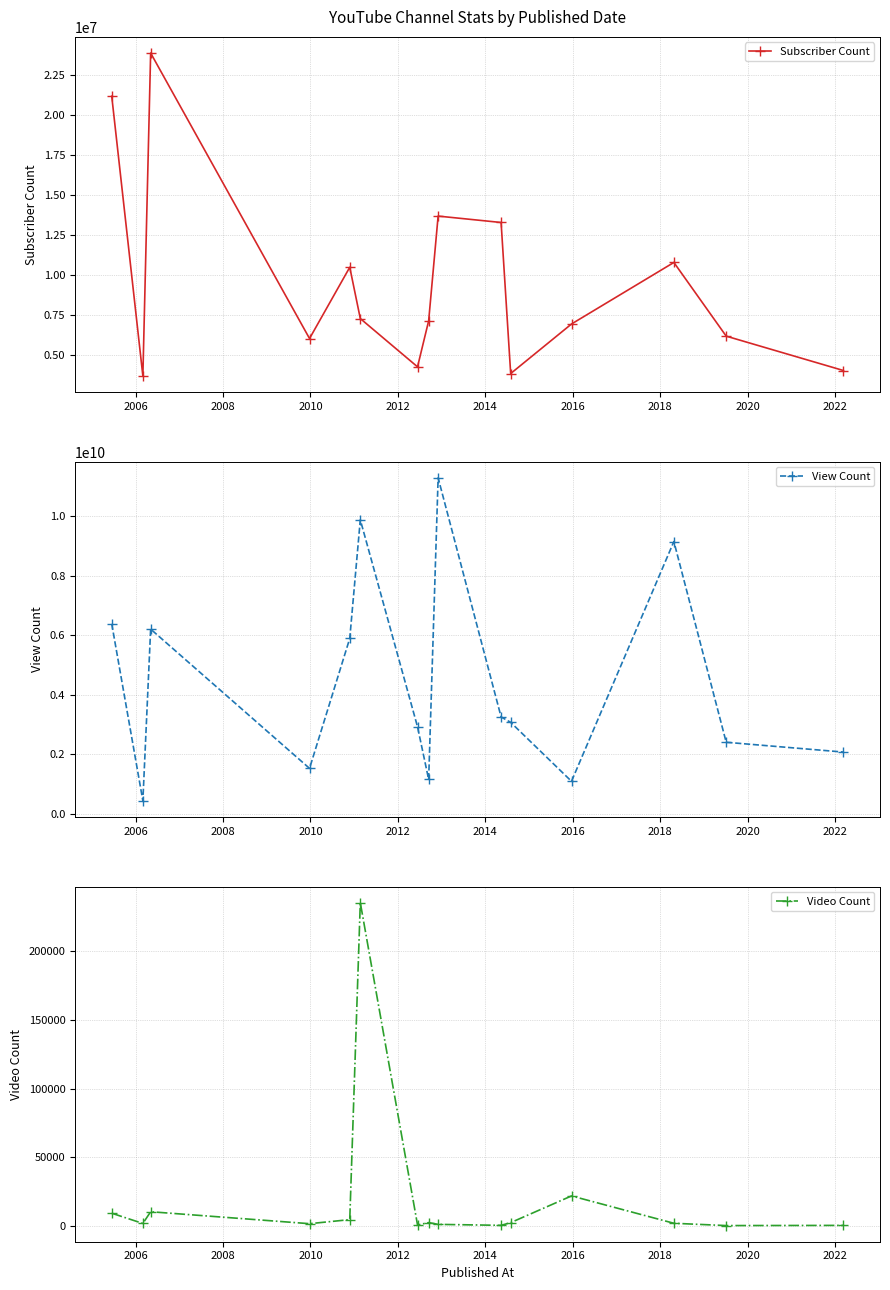

True or false: Subscriber Count has more than 2 interior local peaks.

True